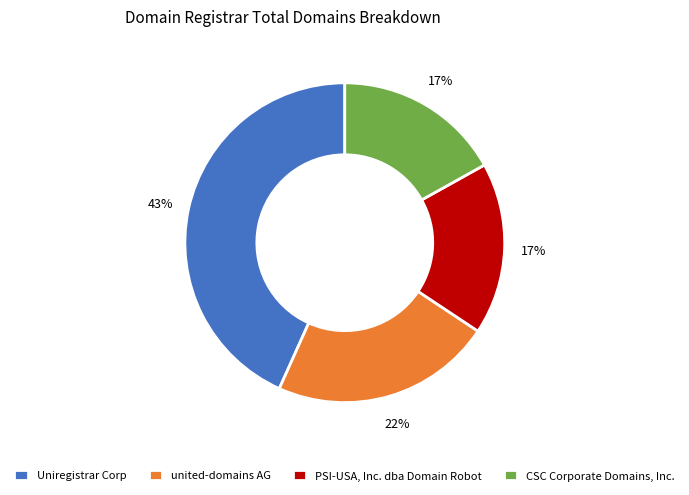

How many slices are in this pie chart?

4